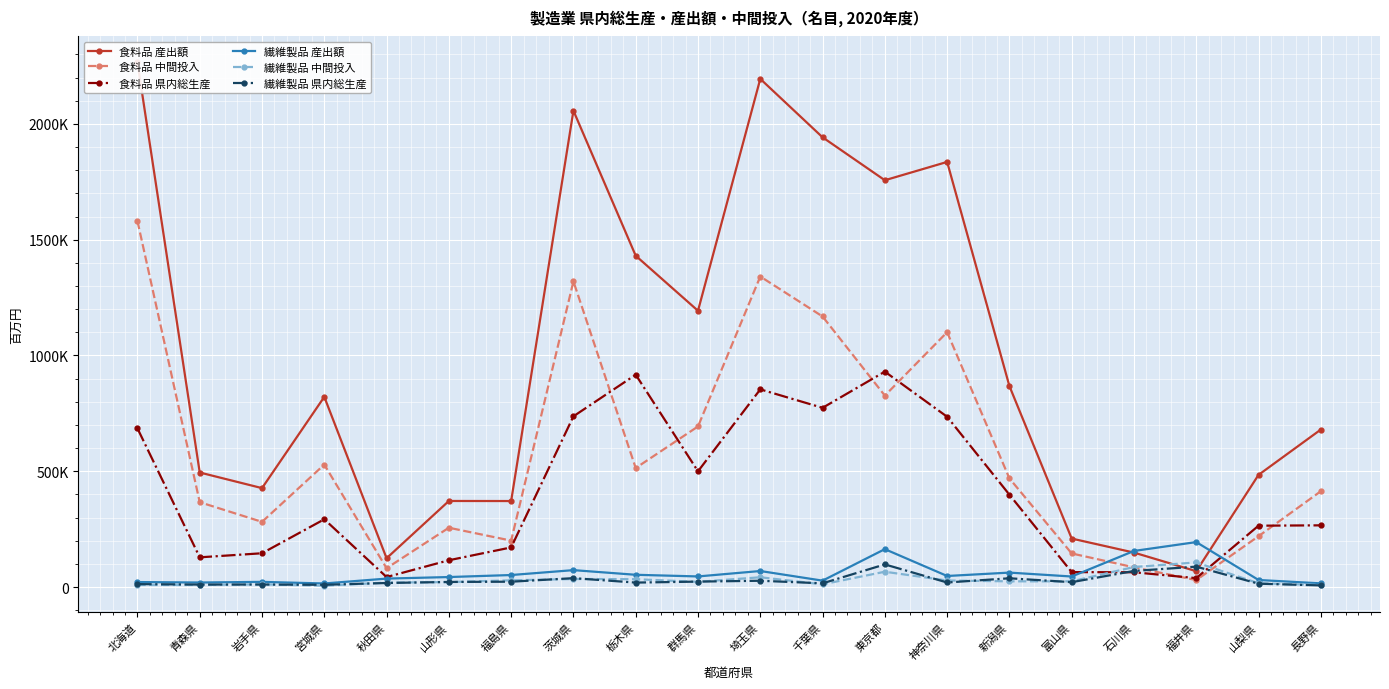

True or false: 食料品 県内総生産 and 繊維製品 産出額 intersect in this chart.

True